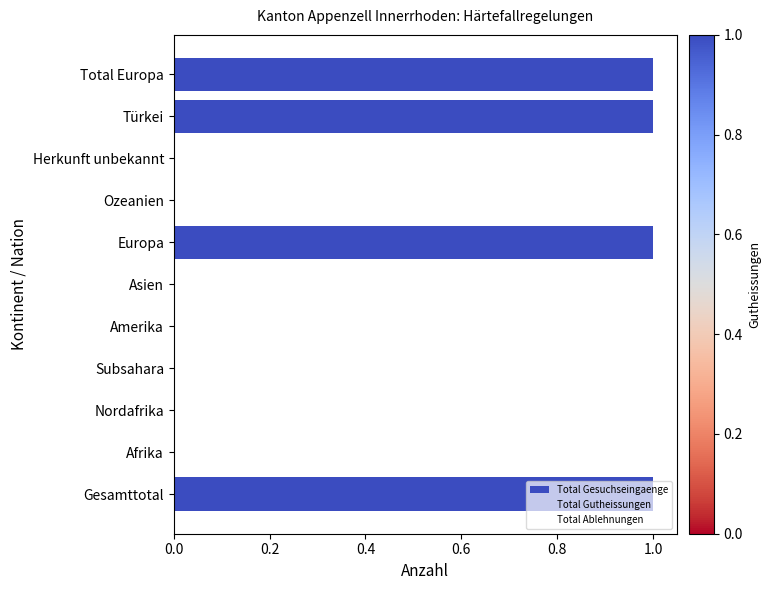

Approximately how many times larger is the value at Total Europa compared to Europa?

1.0